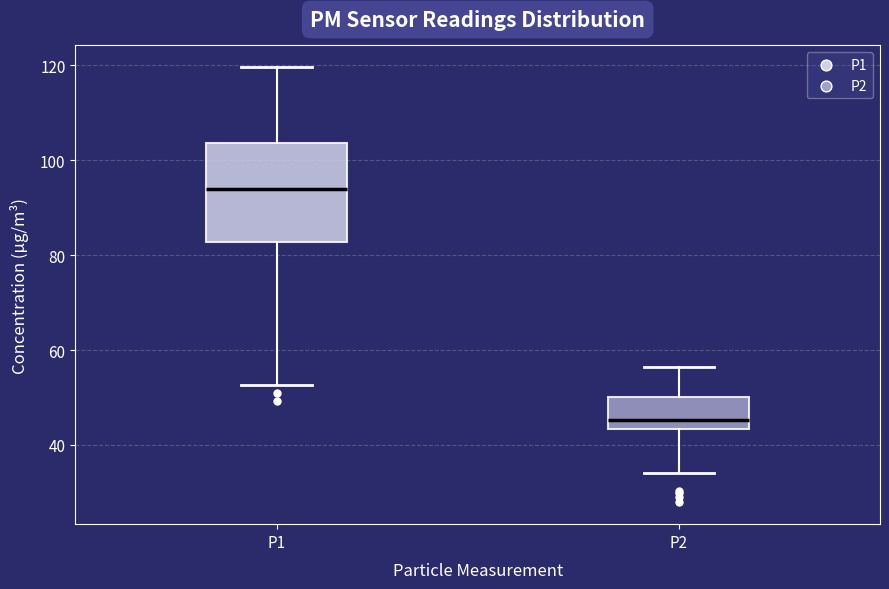

Reading left to right, transcribe this box plot: for each box, give where its median line is, the range the box spans, and where its two whiskers end, as read against the y-axis. The values are not printed on the chart, so give them approximately, as read against the axis.

P1: median 94, box 82 to 104, whiskers 52 to 120
P2: median 46, box 44 to 50, whiskers 34 to 56